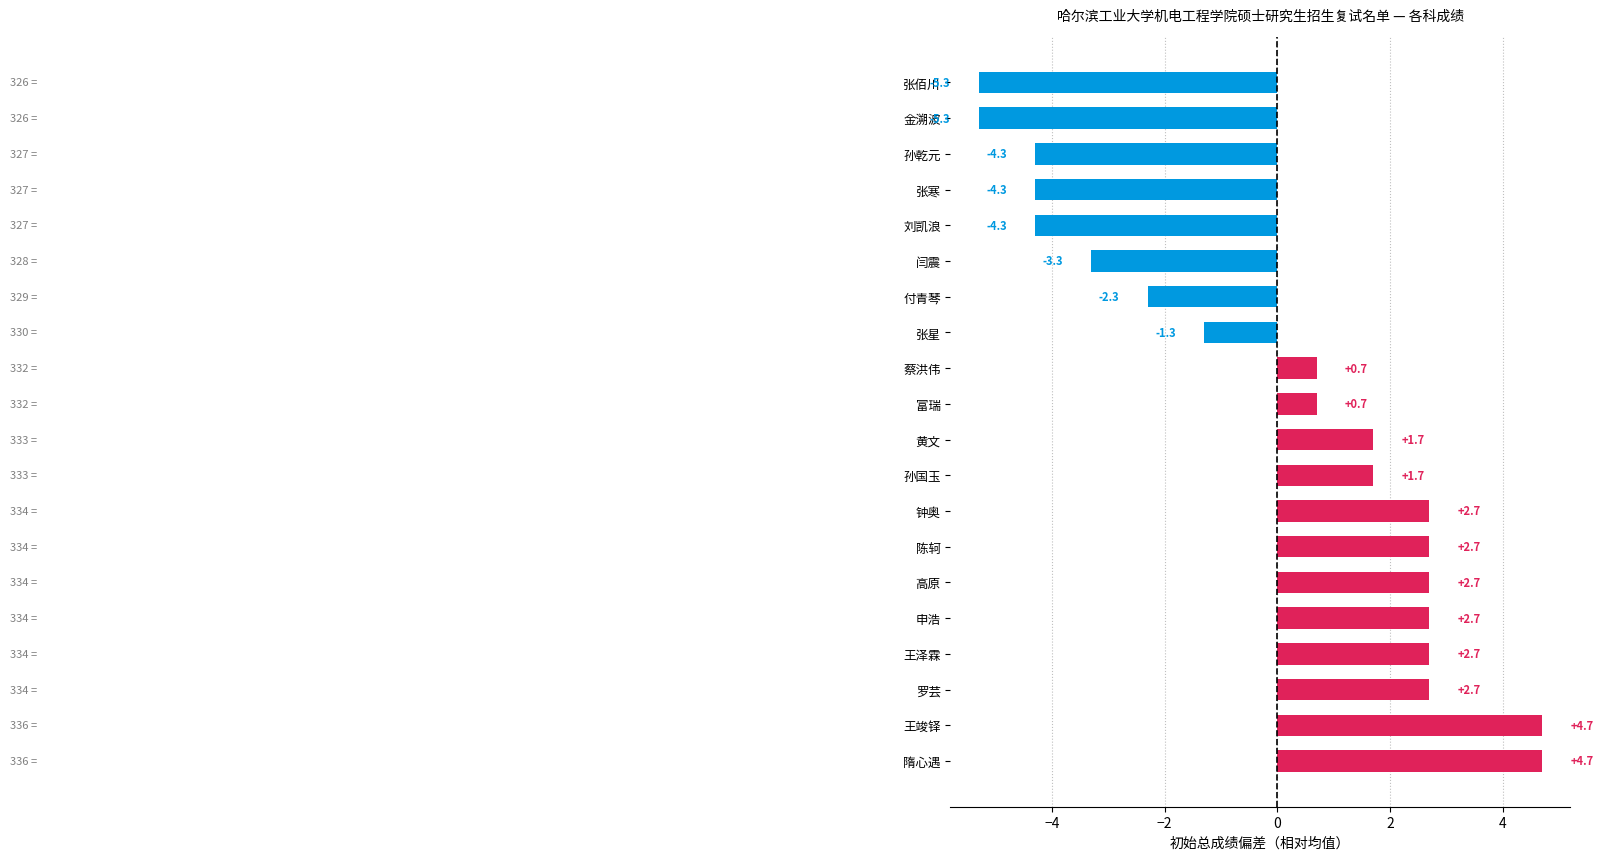

What is the difference between the maximum and minimum values?

10.0